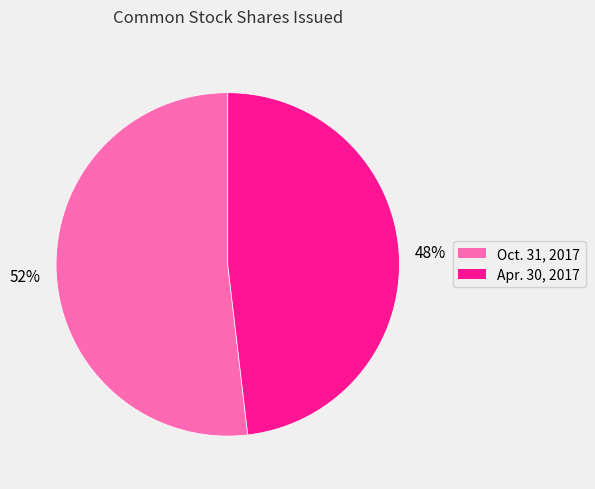

Is there any slice that represents more than half of the pie?

Yes